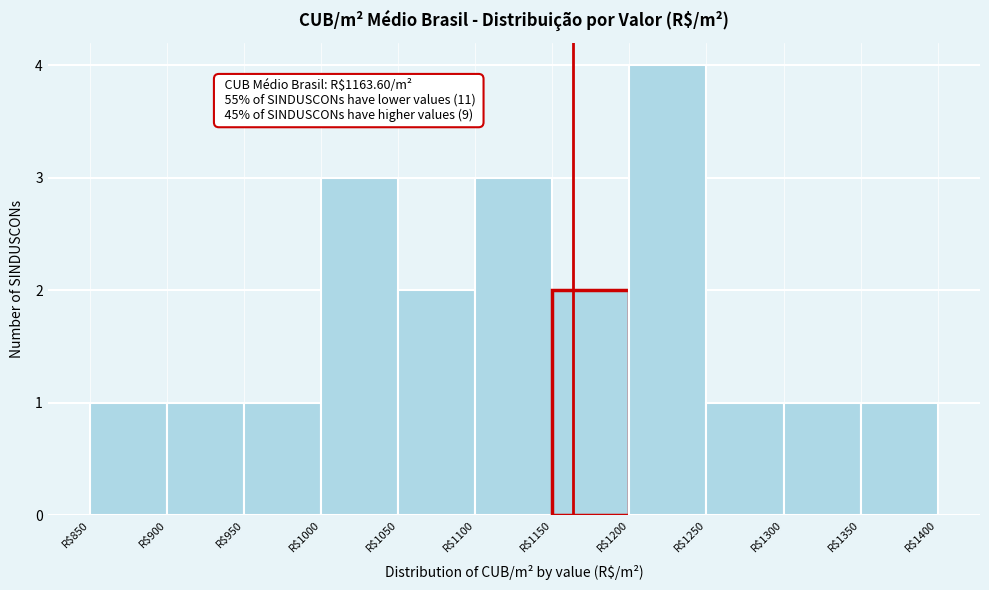

Which range on the x-axis has the tallest bar?

1200 to 1250